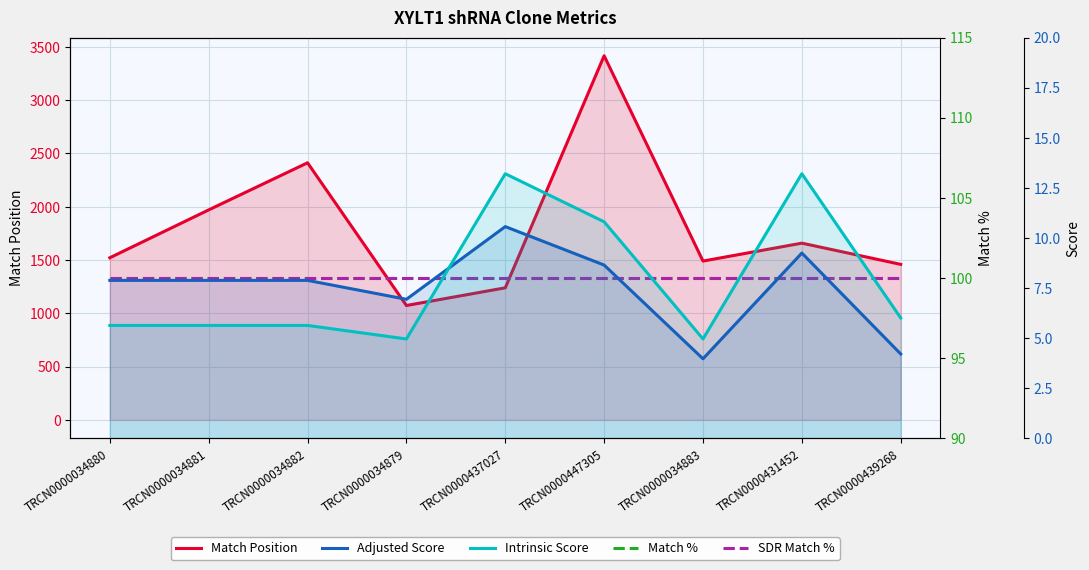

At TRCN0000431452, list the series in order from smallest to largest.

Adjusted Score, Intrinsic Score, Match %, SDR Match %, Match Position